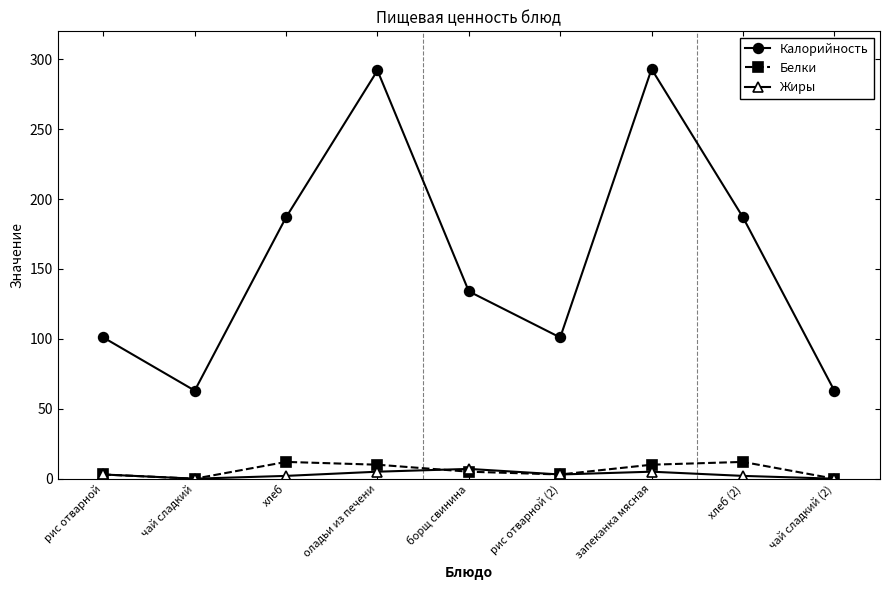

At how many categories does at least one series exceed 159?

4